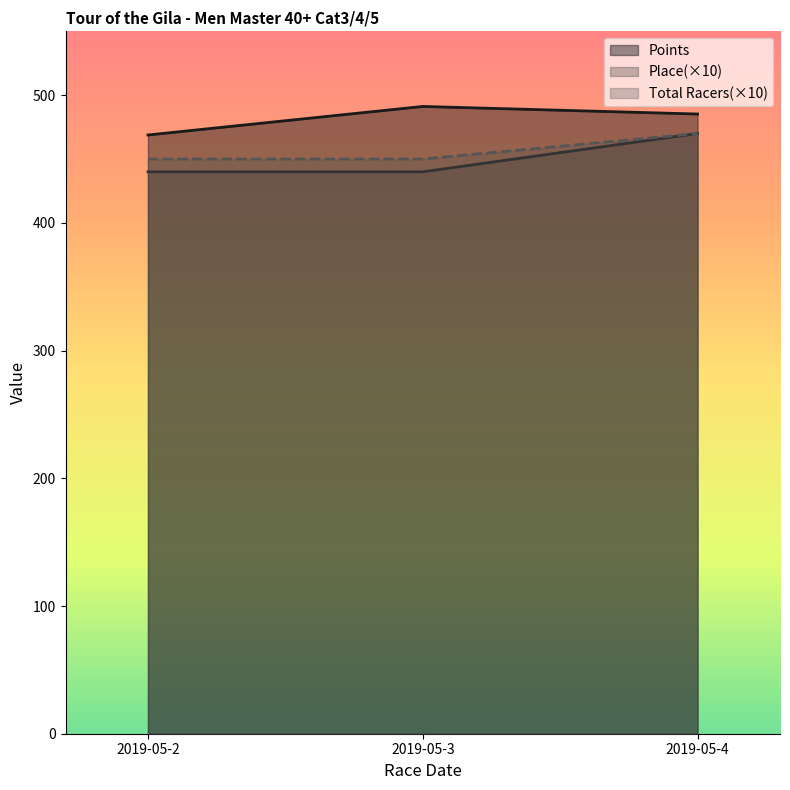

What is the difference between the maximum and second lowest values in the Place series?

30.0